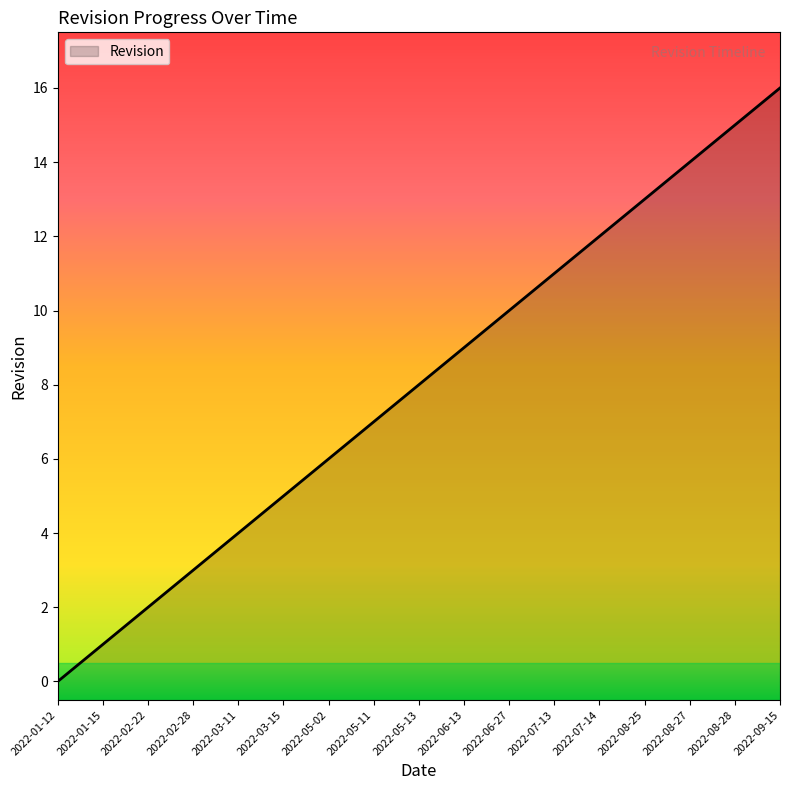

Count the number of values greater than 8.

8